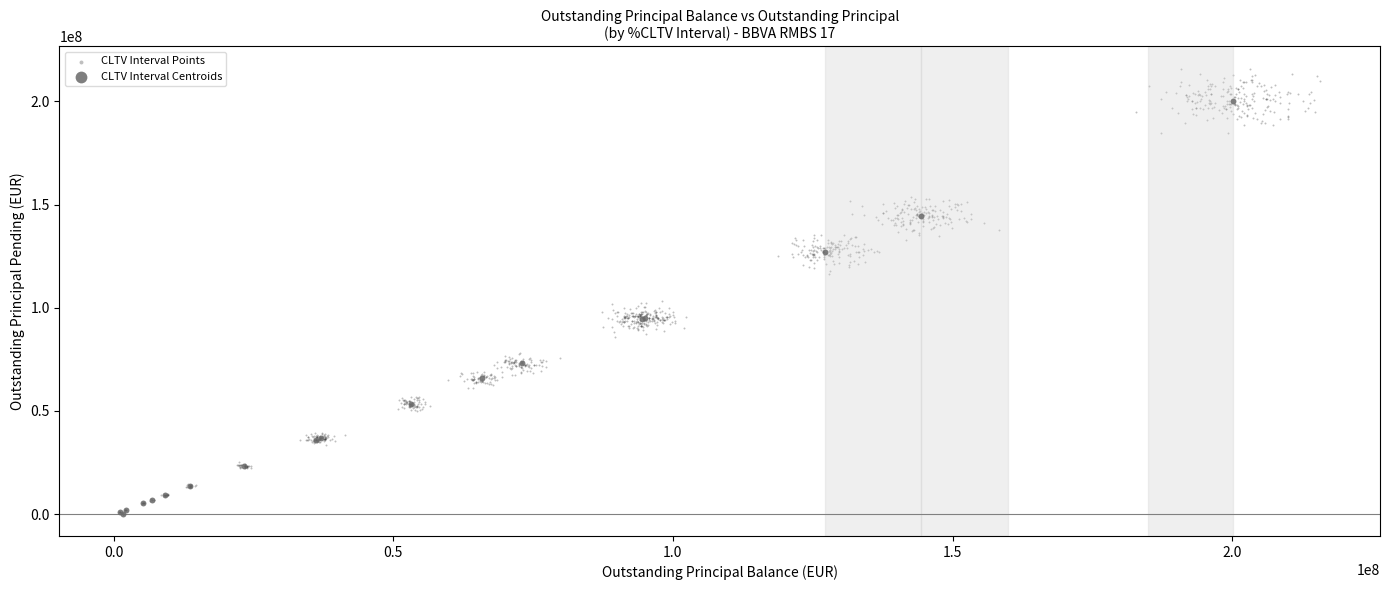

Which series reaches the maximum Y coordinate?

CLTV Interval Points